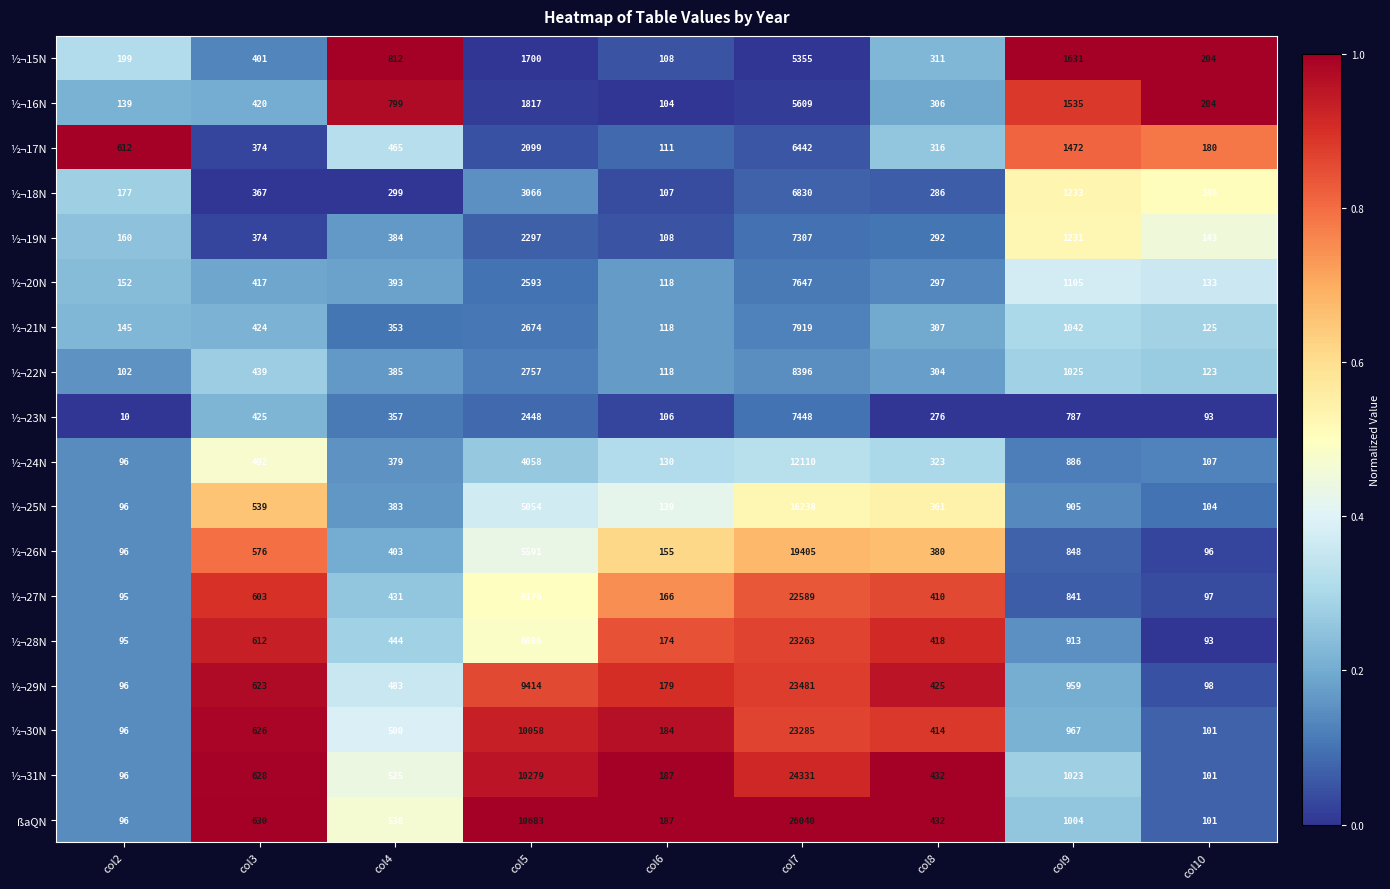

What is the highest value of the ½¬26N series?

19405